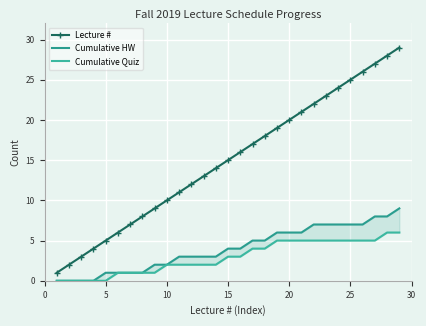

How many data points in Lecture # are above 15?

14